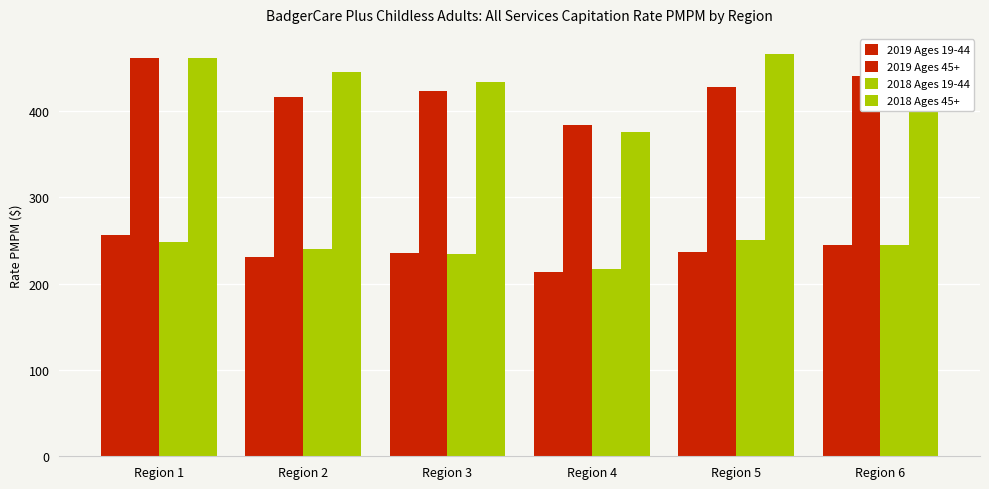

Reading left to right, list all the values displayed in this chart.

2019 Ages 19-44: 256.7	230.7	235.2	213.2	237.3	244.4
2019 Ages 45+: 462.0	416.0	423.2	383.4	428.2	441.3
2018 Ages 19-44: 248.6	239.7	234.0	216.8	250.8	244.9
2018 Ages 45+: 461.1	445.4	433.9	376.4	466.2	455.7